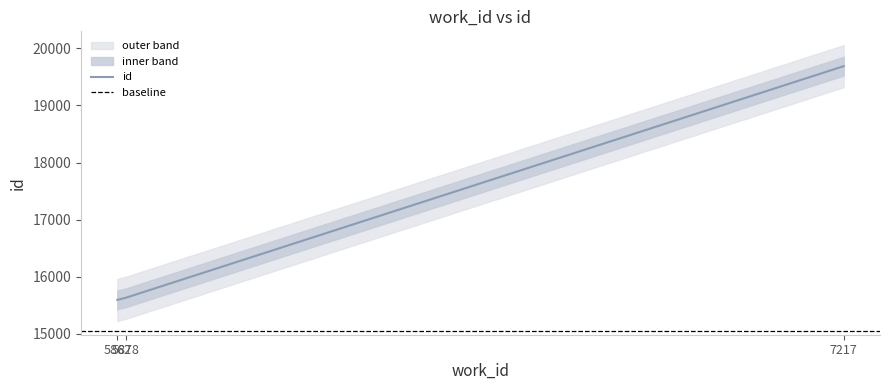

List the labels in order of value, smallest first.

5862, 5878, 7217